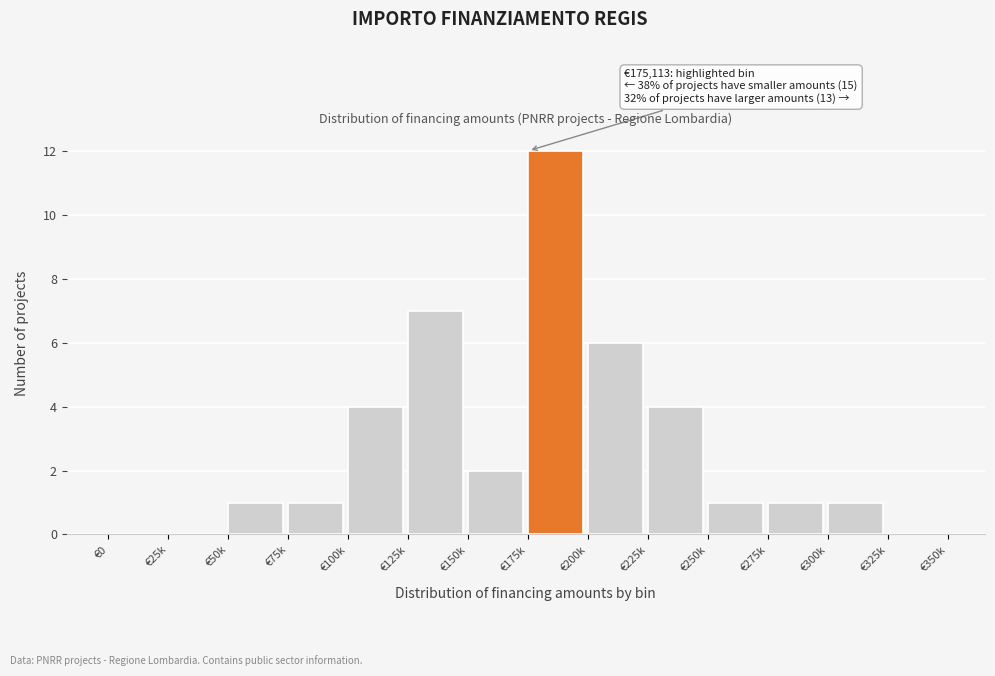

Reading left to right, transcribe all the data shown in this chart.

€0=0	€25k=0	€50k=1	€75k=1	€100k=4	€125k=7	€150k=2	€175k=12	€200k=6	€225k=4	€250k=1	€275k=1	€300k=1	€325k=0